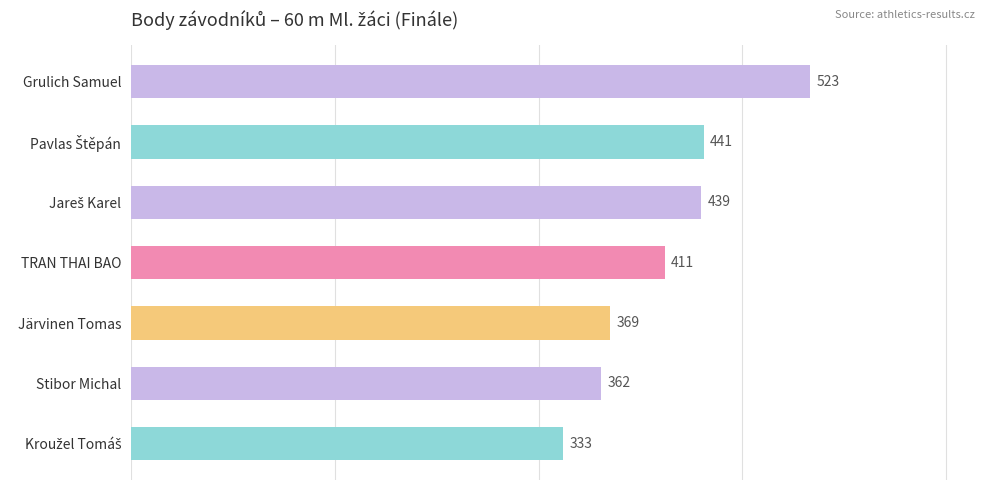

What is the difference between the maximum and minimum values?

190